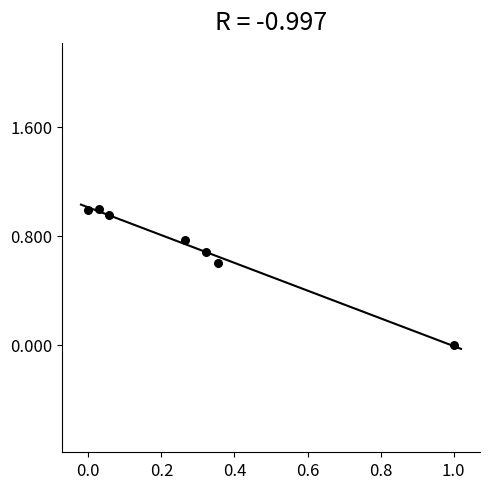

What is the average Y value?

0.7